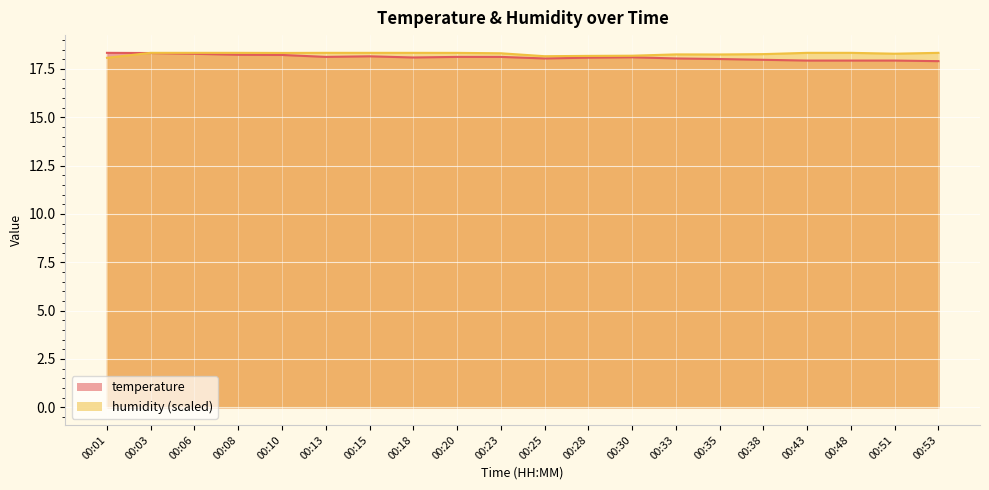

How many intersections are there between temperature and humidity?

1